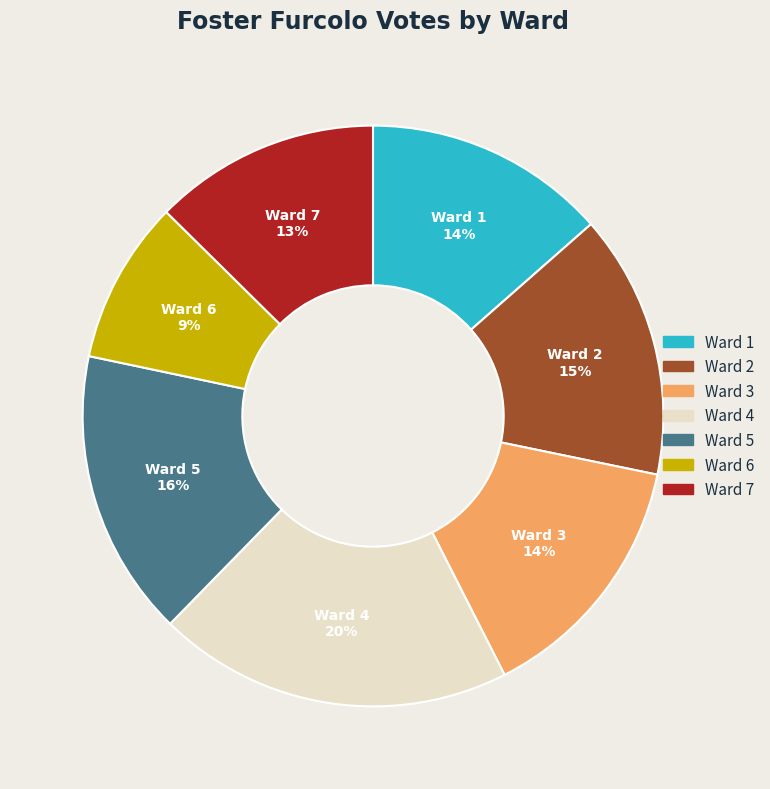

Between Ward 4 and Ward 1, which is larger?

Ward 4